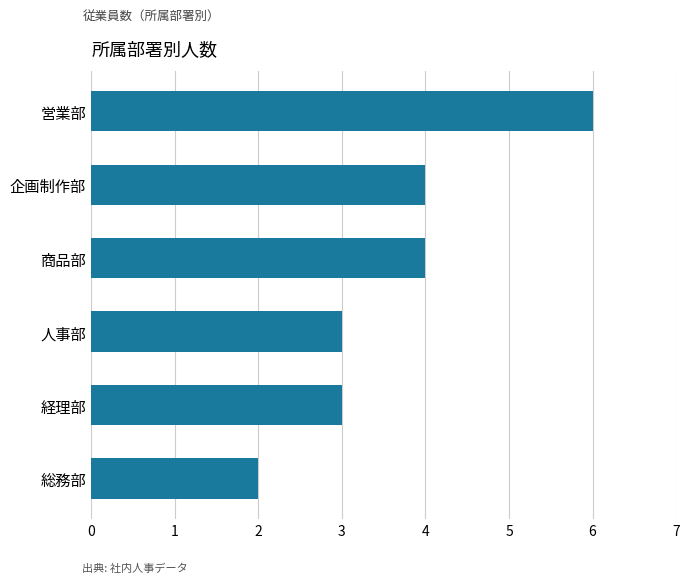

What is the change in value from 総務部 to 企画制作部?

+2